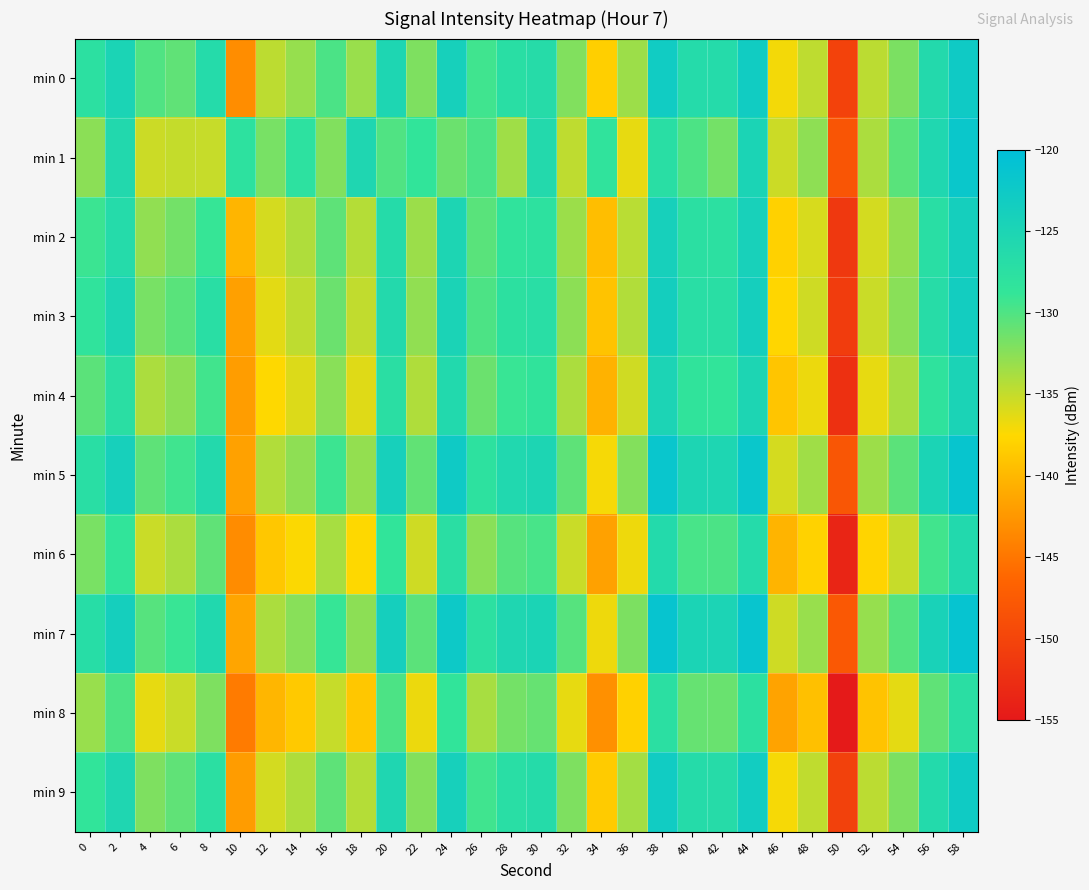

Reading right to left, what are all the values shown in this chart?

min 0: 58=-122.7	56=-126.1	54=-131.9	52=-134.6	50=-150.3	48=-134.7	46=-137.0	44=-123.0	42=-126.4	40=-126.4	38=-123.0	36=-133.3	34=-138.2	32=-132.1	30=-126.6	28=-127.2	26=-129.4	24=-124.0	22=-132.0	20=-125.3	18=-133.2	16=-129.8	14=-133.0	12=-134.6	10=-143.2	8=-126.4	6=-130.7	4=-130.0	2=-124.8	0=-127.6
min 1: 58=-121.9	56=-125.6	54=-130.4	52=-133.9	50=-148.1	48=-132.7	46=-135.3	44=-124.8	42=-131.6	40=-129.9	38=-127.2	36=-136.5	34=-128.3	32=-134.7	30=-126.1	28=-133.4	26=-129.8	24=-131.2	22=-128.5	20=-130.0	18=-125.4	16=-132.1	14=-127.8	12=-131.7	10=-127.9	8=-135.1	6=-135.0	4=-135.3	2=-125.9	0=-132.5
min 2: 58=-123.8	56=-127.2	54=-132.9	52=-135.6	50=-151.4	48=-135.8	46=-138.1	44=-124.2	42=-127.6	40=-127.5	38=-124.1	36=-134.5	34=-139.5	32=-133.2	30=-127.8	28=-128.3	26=-130.4	24=-125.1	22=-133.2	20=-126.5	18=-134.3	16=-130.6	14=-134.1	12=-135.7	10=-140.2	8=-128.9	6=-131.5	4=-132.8	2=-126.4	0=-129.1
min 3: 58=-123.4	56=-126.8	54=-132.5	52=-135.2	50=-151.0	48=-135.4	46=-137.7	44=-123.8	42=-127.2	40=-127.1	38=-123.6	36=-134.2	34=-139.1	32=-132.6	30=-127.1	28=-127.7	26=-129.9	24=-124.7	22=-132.8	20=-126.1	18=-134.9	16=-131.2	14=-134.7	12=-136.3	10=-141.8	8=-127.2	6=-130.4	4=-131.7	2=-125.1	0=-128.3
min 4: 58=-124.7	56=-128.1	54=-133.8	52=-136.5	50=-152.3	48=-136.7	46=-139.0	44=-125.1	42=-128.5	40=-128.4	38=-124.9	36=-135.5	34=-140.4	32=-133.9	30=-128.4	28=-129.0	26=-131.2	24=-126.0	22=-134.1	20=-127.3	18=-136.2	16=-132.5	14=-136.0	12=-137.5	10=-142.0	8=-129.4	6=-132.6	4=-133.9	2=-127.3	0=-130.5
min 5: 58=-121.4	56=-124.8	54=-130.5	52=-133.3	50=-148.0	48=-133.4	46=-135.7	44=-121.8	42=-125.2	40=-125.1	38=-121.6	36=-132.2	34=-137.1	32=-130.6	30=-125.1	28=-125.7	26=-127.9	24=-122.7	22=-130.8	20=-124.0	18=-132.9	16=-129.2	14=-132.7	12=-134.2	10=-141.7	8=-126.1	6=-129.3	4=-130.6	2=-124.0	0=-127.2
min 6: 58=-126.0	56=-129.4	54=-135.1	52=-137.8	50=-153.6	48=-138.0	46=-140.3	44=-126.4	42=-129.8	40=-129.7	38=-126.2	36=-136.8	34=-141.7	32=-135.2	30=-129.7	28=-130.3	26=-132.5	24=-127.3	22=-135.4	20=-128.6	18=-137.5	16=-133.8	14=-137.3	12=-138.8	10=-143.3	8=-130.7	6=-133.9	4=-135.2	2=-128.6	0=-131.8
min 7: 58=-121.1	56=-124.5	54=-130.2	52=-133.0	50=-147.7	48=-133.1	46=-135.4	44=-121.5	42=-124.9	40=-124.8	38=-121.3	36=-131.9	34=-136.8	32=-130.3	30=-124.8	28=-125.4	26=-127.6	24=-122.4	22=-130.5	20=-123.7	18=-132.6	16=-128.9	14=-132.4	12=-133.9	10=-141.4	8=-125.8	6=-129.0	4=-130.3	2=-123.7	0=-126.9
min 8: 58=-127.3	56=-130.7	54=-136.4	52=-139.1	50=-154.9	48=-139.3	46=-141.6	44=-127.7	42=-131.1	40=-131.0	38=-127.5	36=-138.1	34=-143.0	32=-136.5	30=-131.0	28=-131.6	26=-133.8	24=-128.6	22=-136.7	20=-129.9	18=-138.8	16=-135.1	14=-138.6	12=-140.1	10=-144.6	8=-132.0	6=-135.2	4=-136.5	2=-129.9	0=-133.1
min 9: 58=-122.8	56=-126.2	54=-131.9	52=-134.6	50=-150.4	48=-134.8	46=-137.1	44=-123.2	42=-126.6	40=-126.5	38=-123.0	36=-133.6	34=-138.5	32=-132.0	30=-126.5	28=-127.1	26=-129.3	24=-124.1	22=-132.2	20=-125.4	18=-134.3	16=-130.6	14=-134.1	12=-135.6	10=-142.1	8=-127.5	6=-130.7	4=-132.0	2=-125.4	0=-128.6